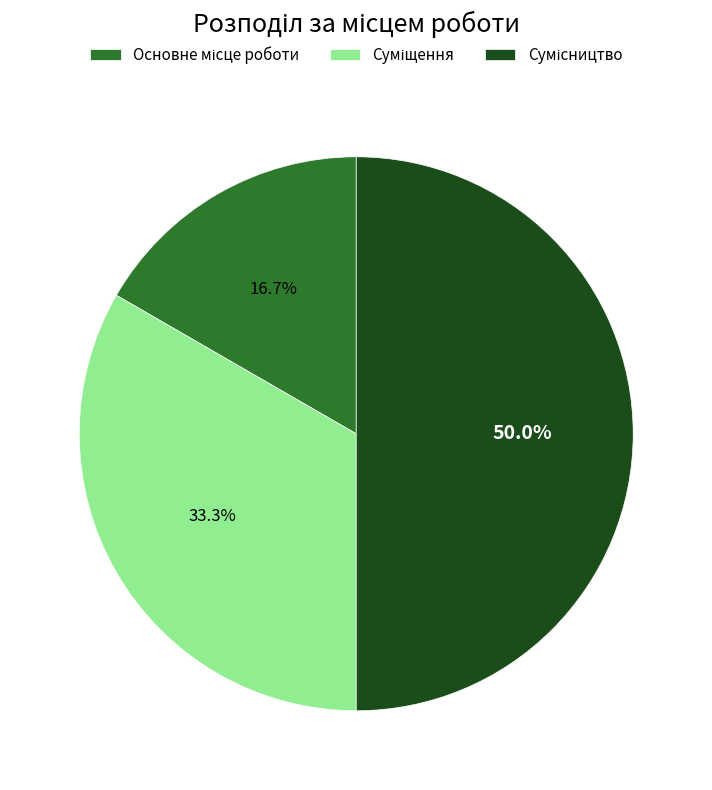

Which has a higher value, Сумісництво or Суміщення?

Сумісництво